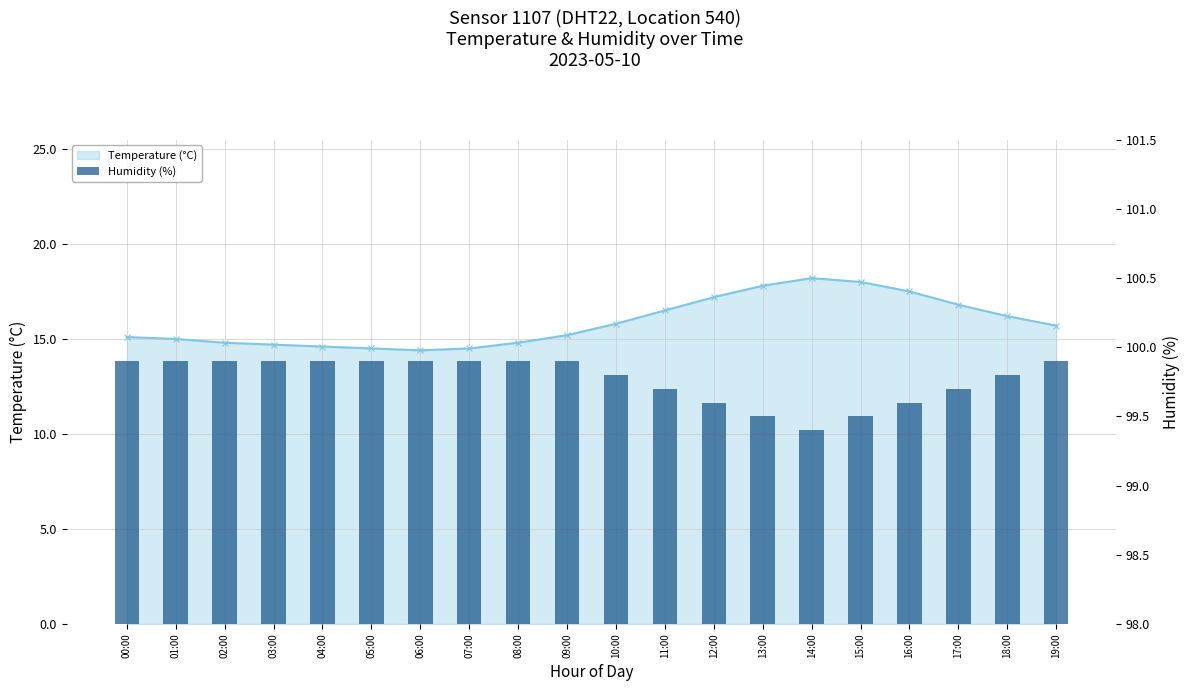

Is the value of Humidity (%) at 07:00 greater than the value of Temperature (°C) at 04:00?

Yes